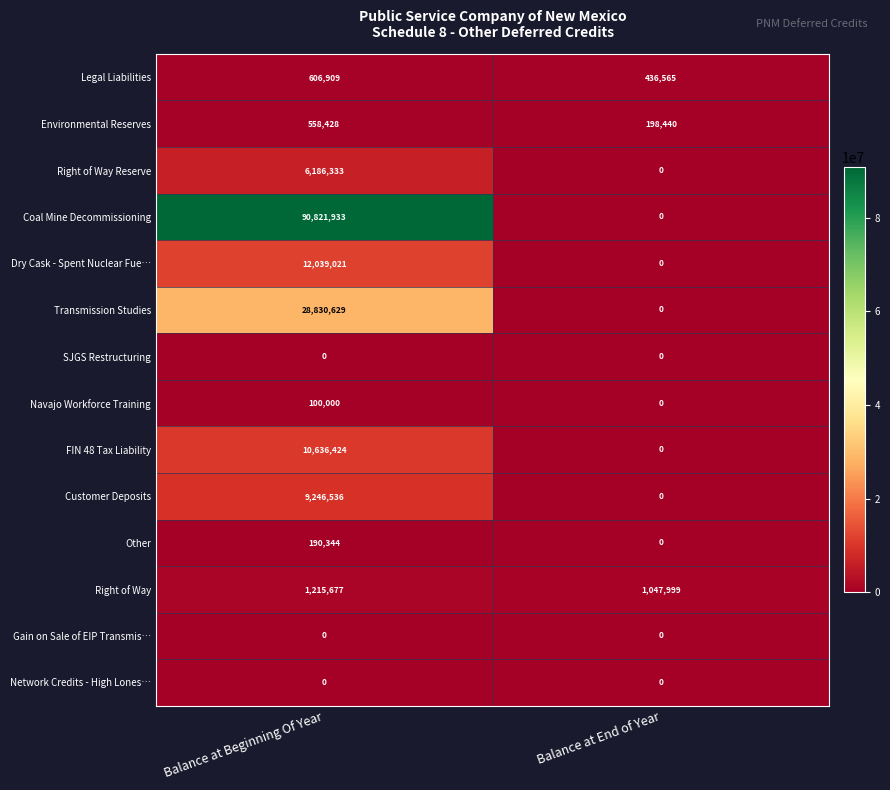

What is the greatest value displayed?

90821933